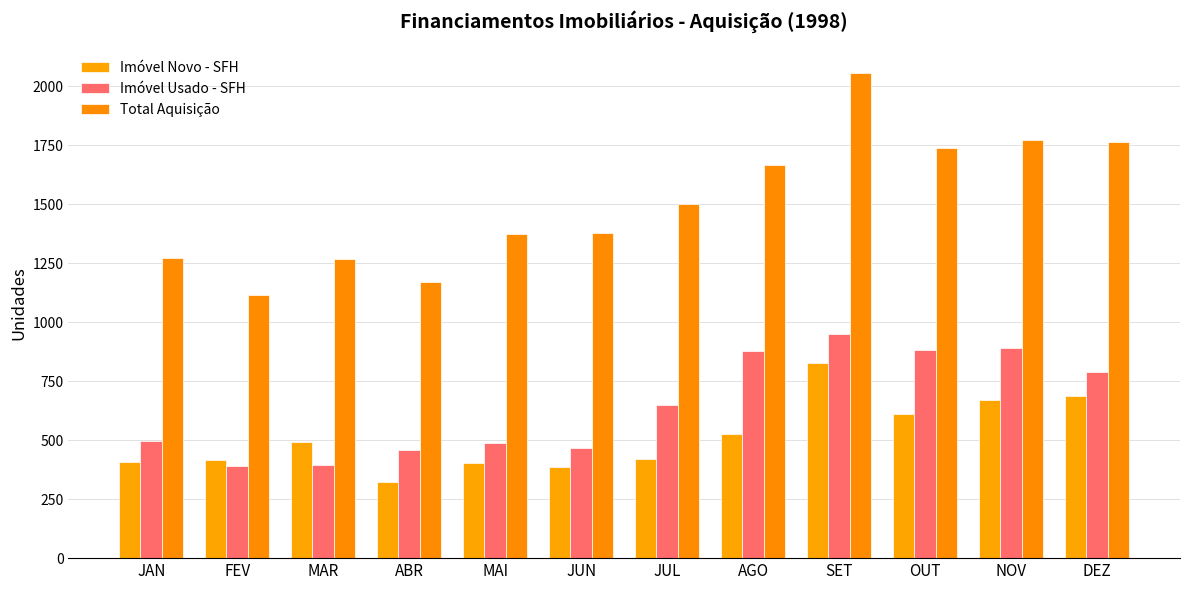

What position from the left is OUT?

10